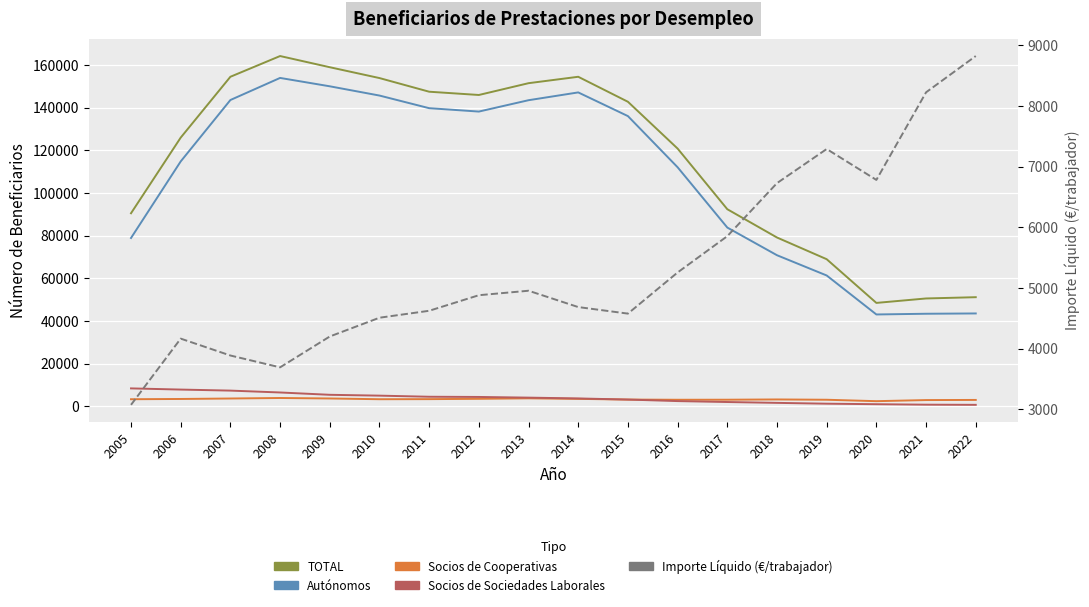

What is the minimum value for TOTAL?

48428.0